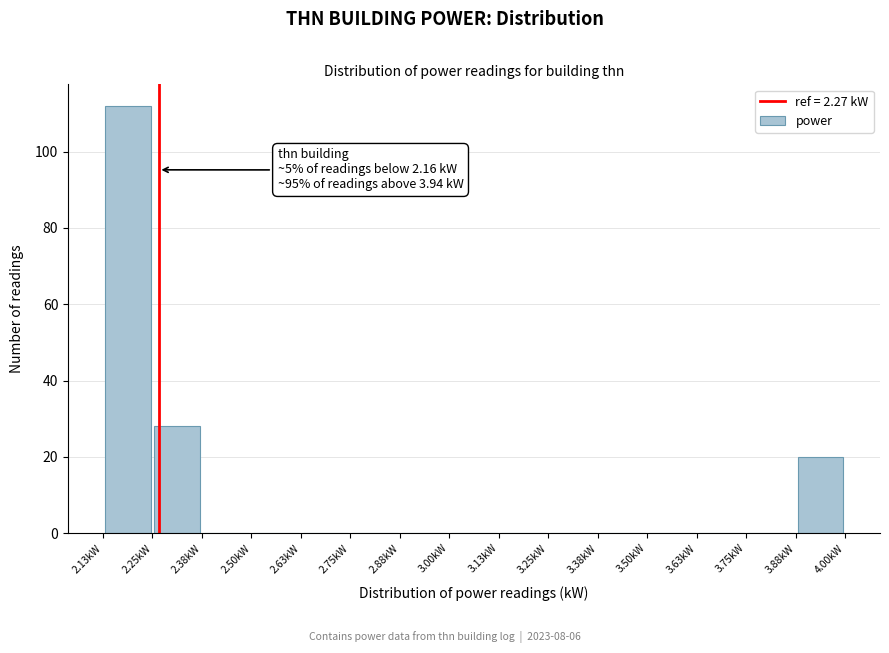

Which range on the x-axis has the tallest bar?

2.14 to 2.26